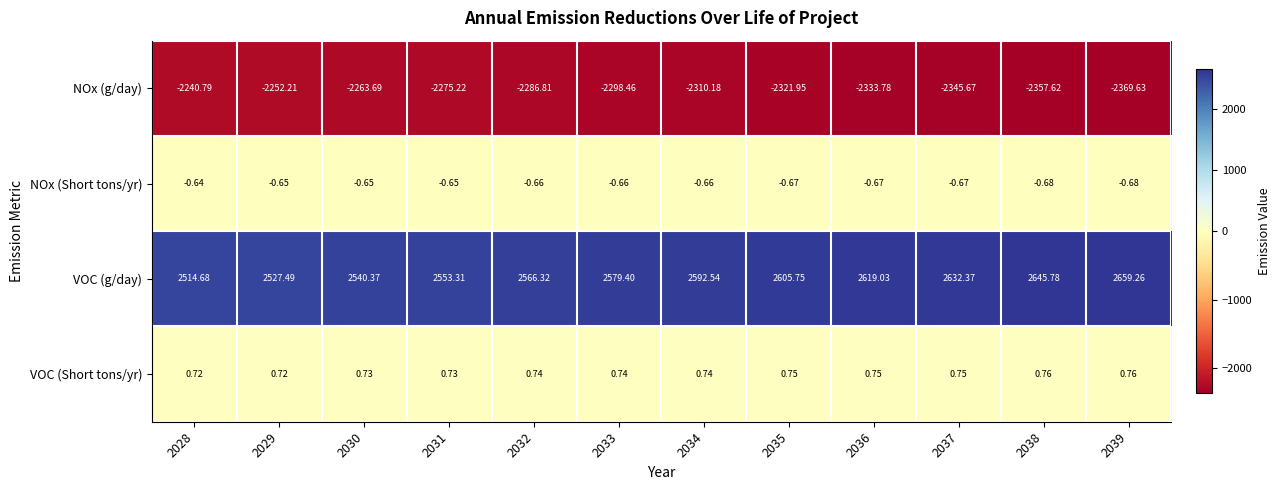

What is the greatest value displayed?

2659.3